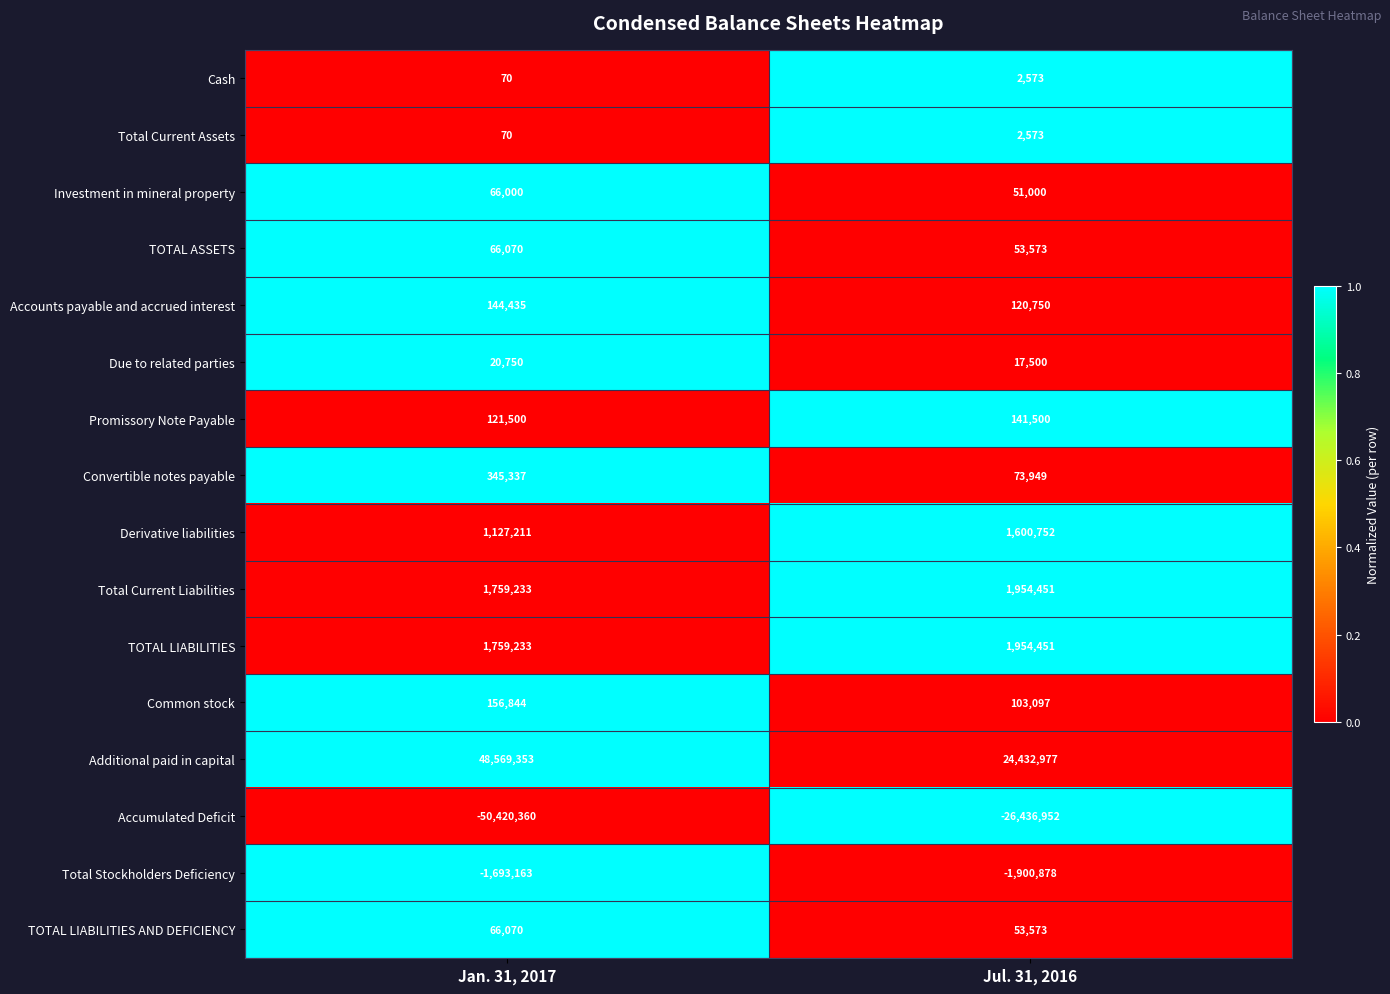

Between Jan. 31, 2017 and Jul. 31, 2016, which series saw the biggest shift?

Additional paid in capital